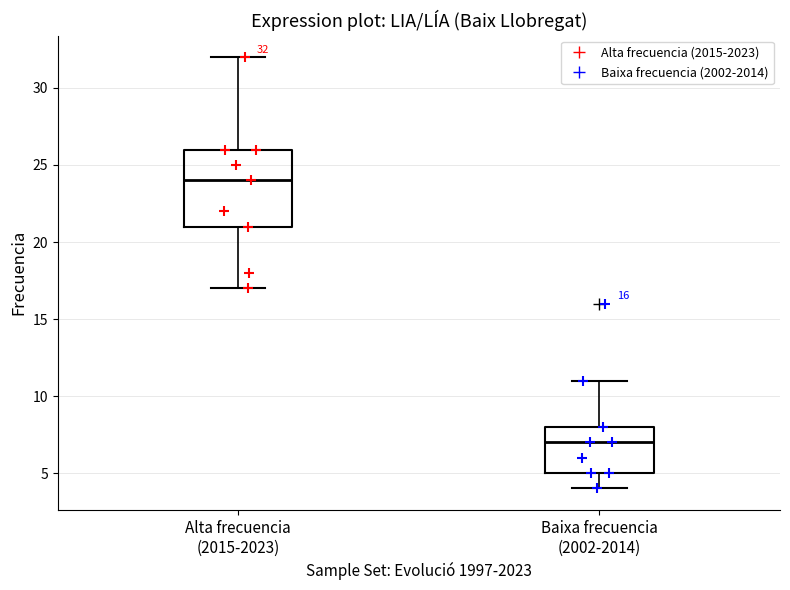

Which box is the tallest, from its lower edge to its upper edge?

Alta frecuencia (2015-2023)